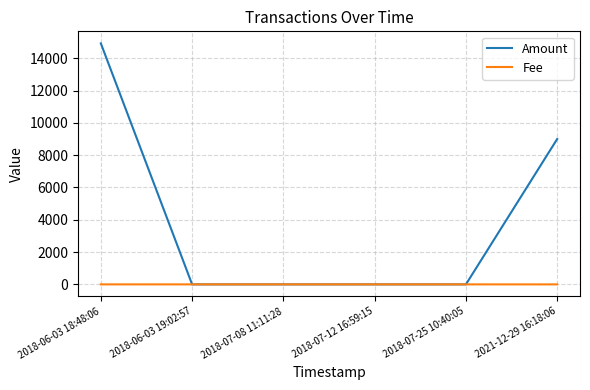

List the series in order of their overall mean, highest first.

Amount, Fee